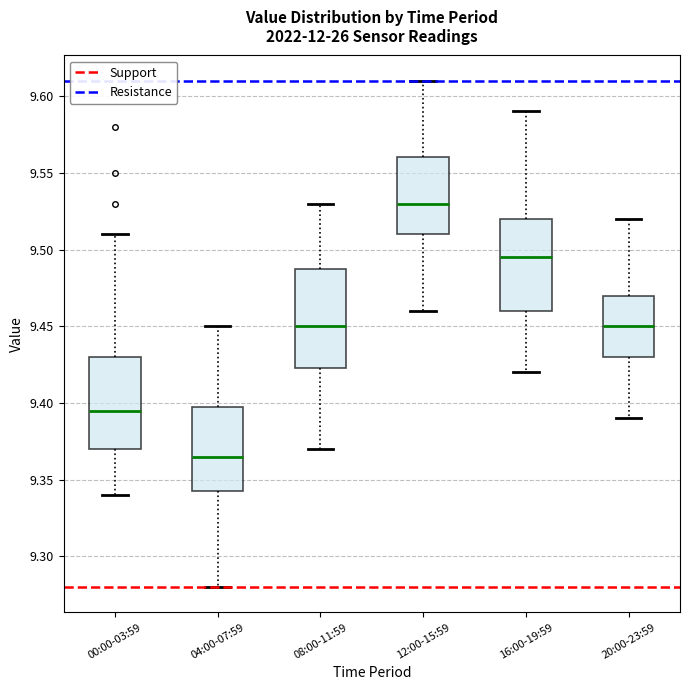

Reading left to right, transcribe this box plot: for each box, give where its median line is, the range the box spans, and where its two whiskers end, as read against the y-axis. The values are not printed on the chart, so give them approximately, as read against the axis.

00:00-03:59: median 9.395, box 9.370 to 9.430, whiskers 9.340 to 9.510
04:00-07:59: median 9.365, box 9.345 to 9.400, whiskers 9.280 to 9.450
08:00-11:59: median 9.450, box 9.425 to 9.490, whiskers 9.370 to 9.530
12:00-15:59: median 9.530, box 9.510 to 9.560, whiskers 9.460 to 9.610
16:00-19:59: median 9.495, box 9.460 to 9.520, whiskers 9.420 to 9.590
20:00-23:59: median 9.450, box 9.430 to 9.470, whiskers 9.390 to 9.520